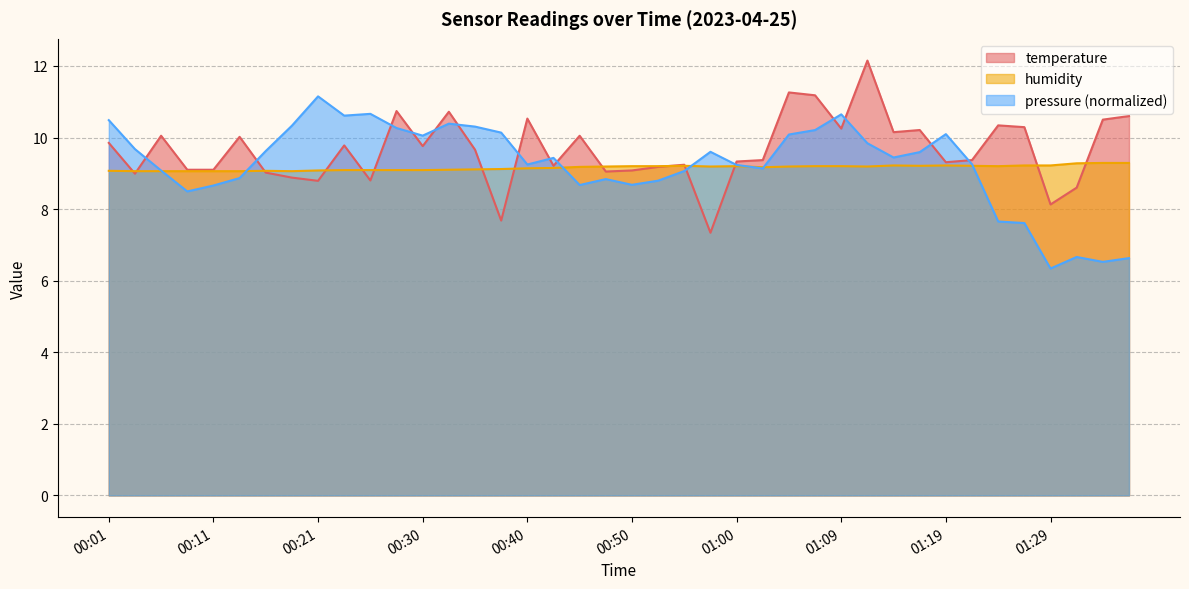

What is the lowest value of the temperature series?

7.3